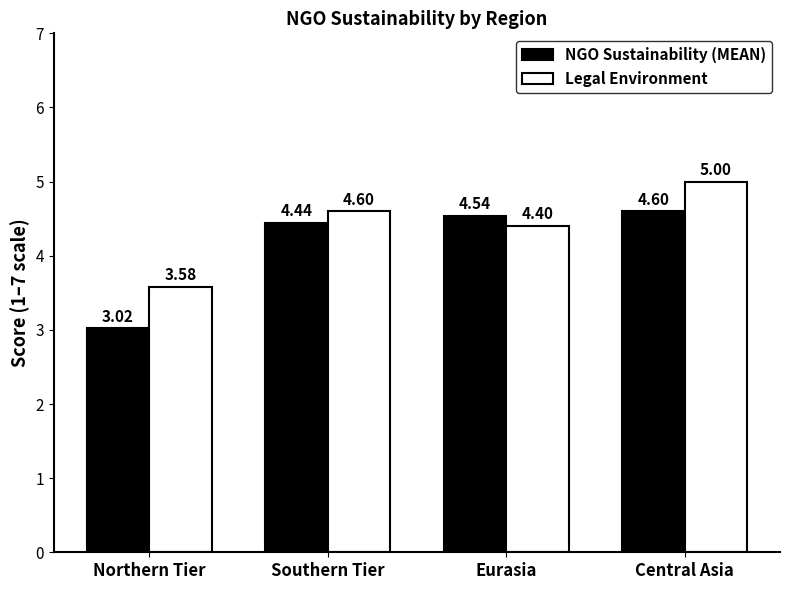

How many data points in NGO Sustainability (MEAN) are less than 4?

1